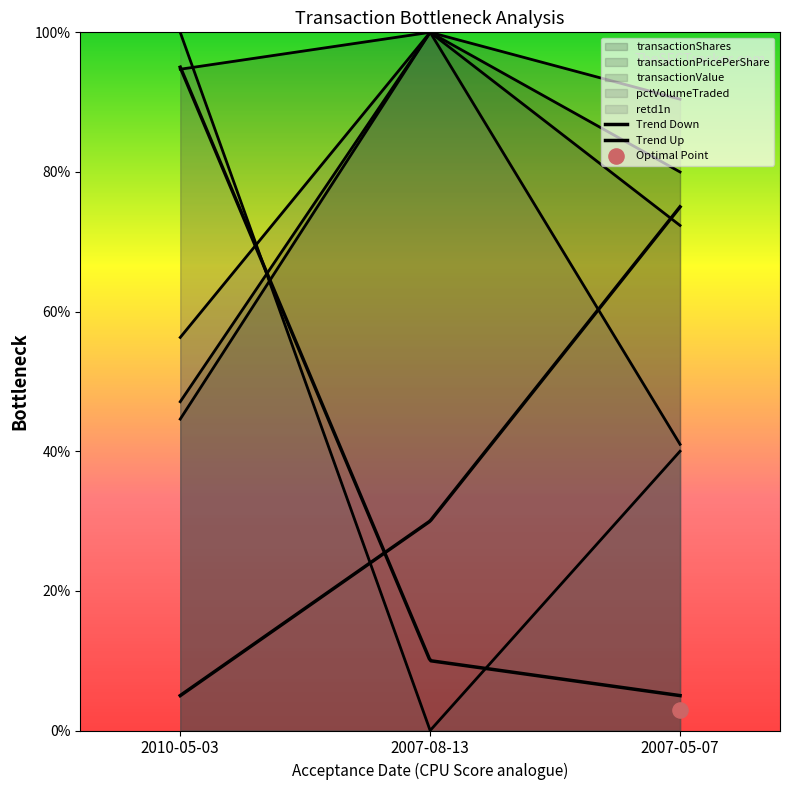

Which series has the widest spread of Y values?

retd1n